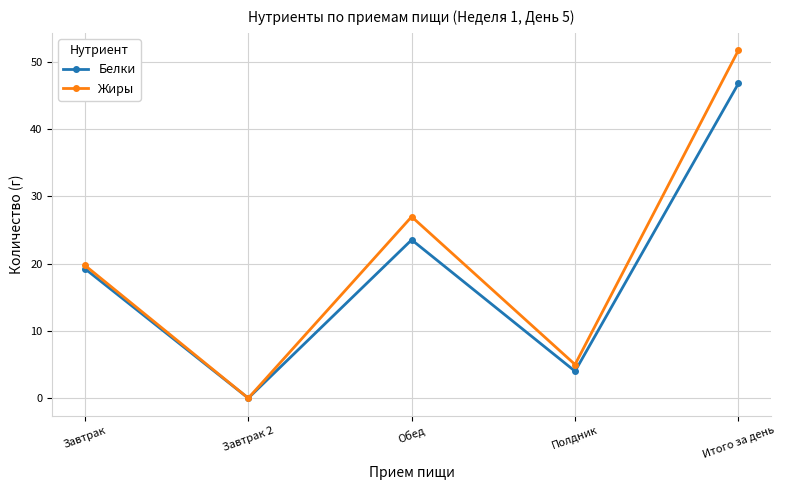

Where is the first local minimum for Жиры?

Завтрак 2